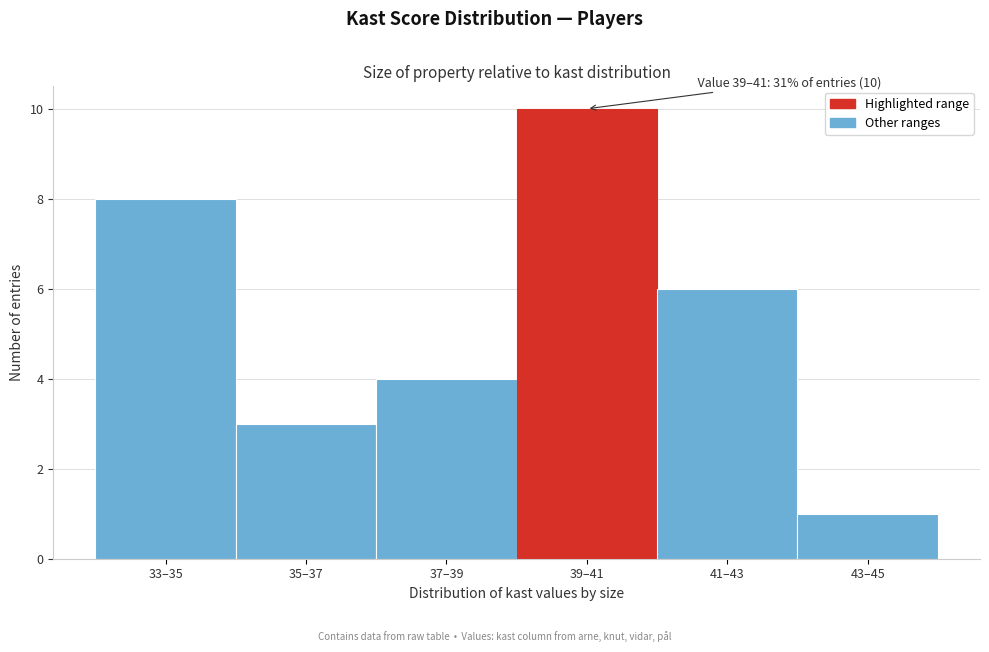

Reading right to left, extract all data points from this chart.

43–45=1	41–43=6	39–41=10	37–39=4	35–37=3	33–35=8